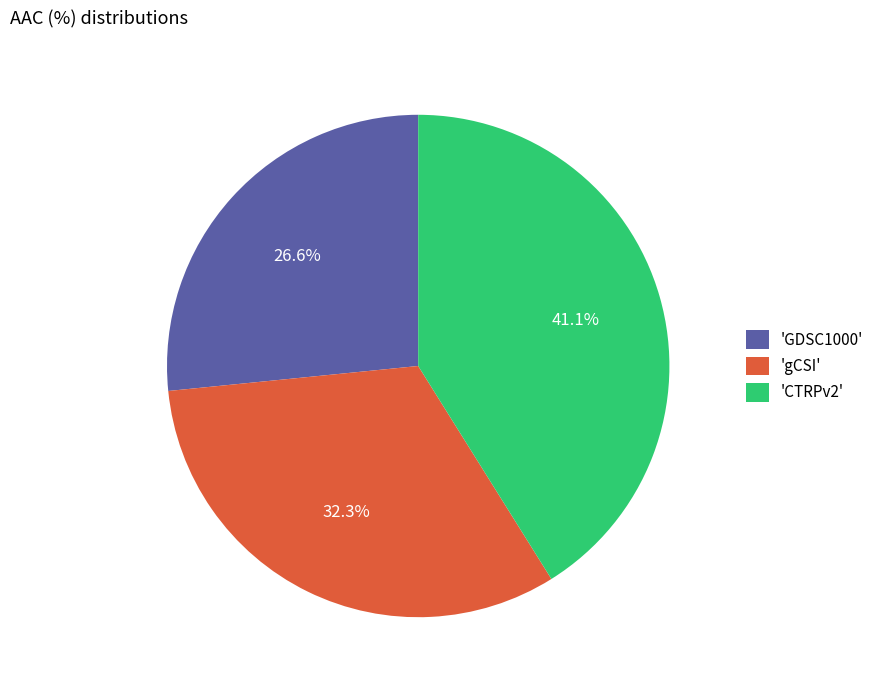

How many slices are in this pie chart?

3